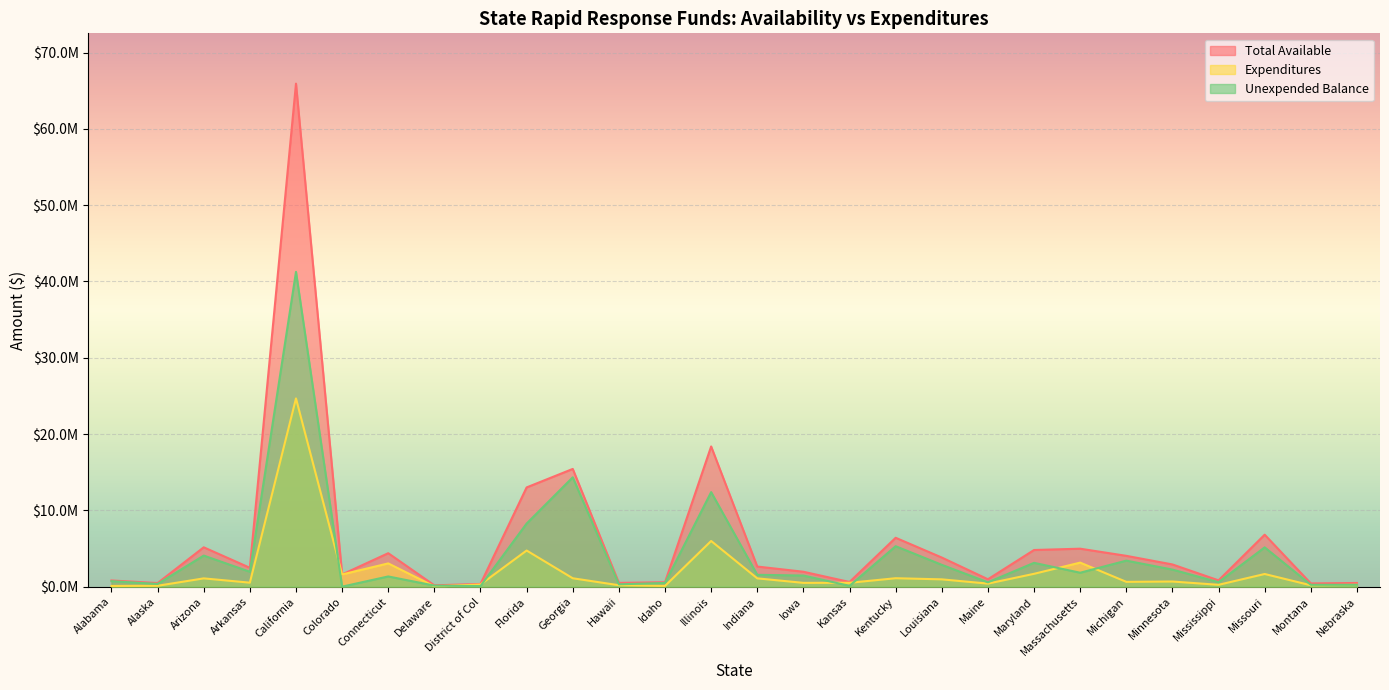

At which label does Expenditures reach its peak?

California